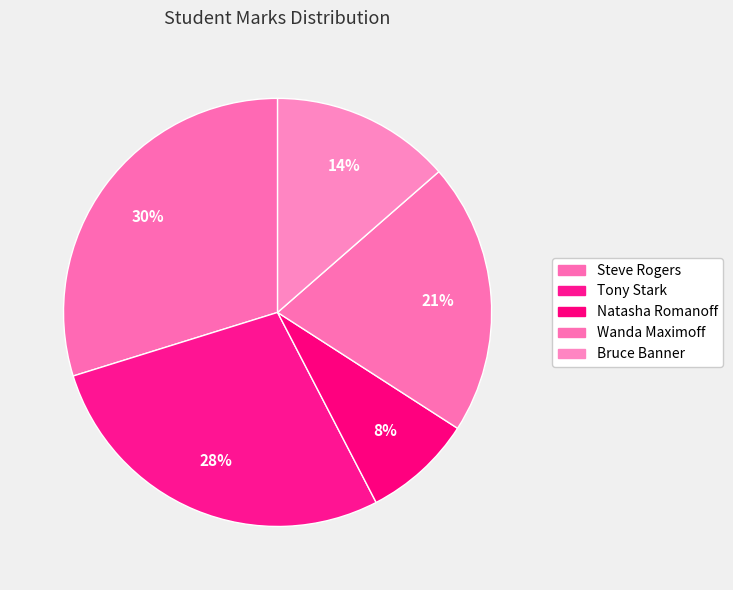

Between Steve Rogers and Bruce Banner, which is larger?

Steve Rogers